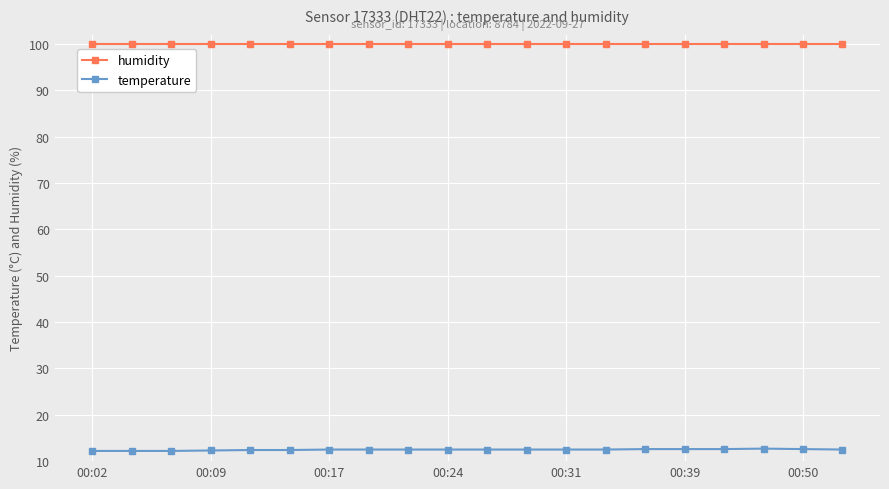

What is the value of the humidity point at the 3rd from the left?

99.9